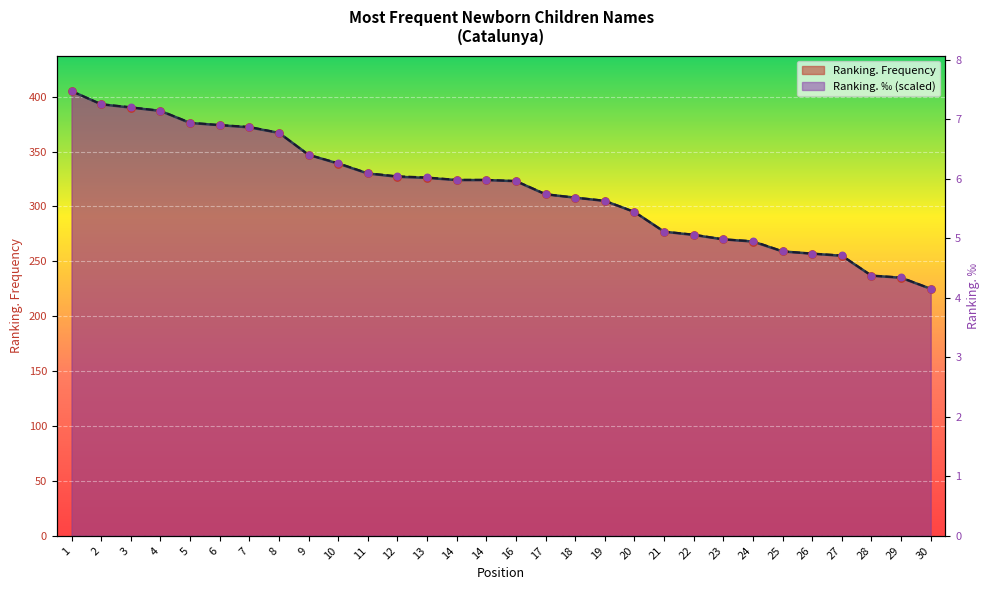

Which series reaches the maximum Y coordinate?

Ranking. Frequency